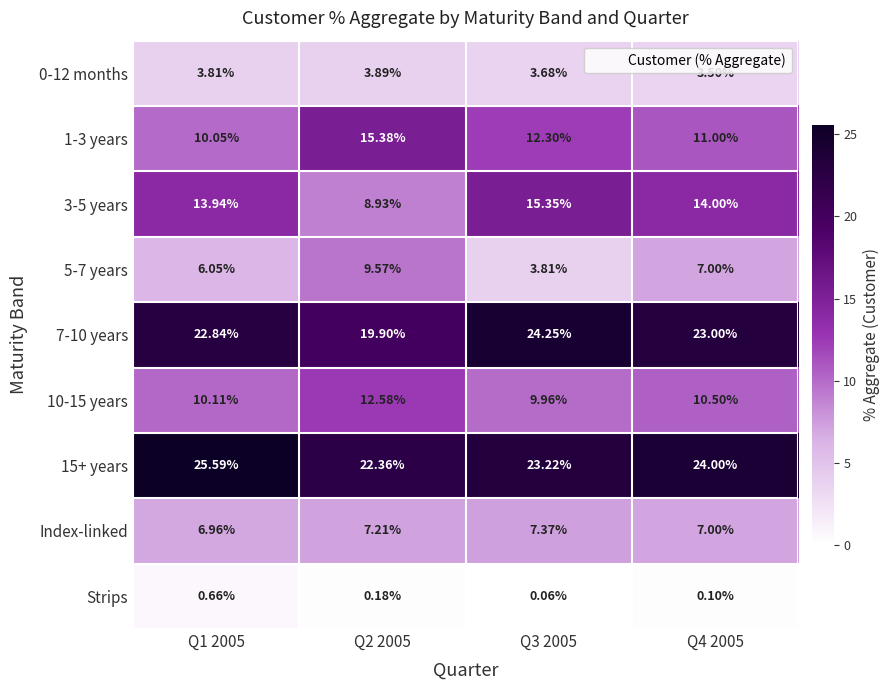

Which has a higher value, Q2 2005 or Q4 2005?

Q2 2005